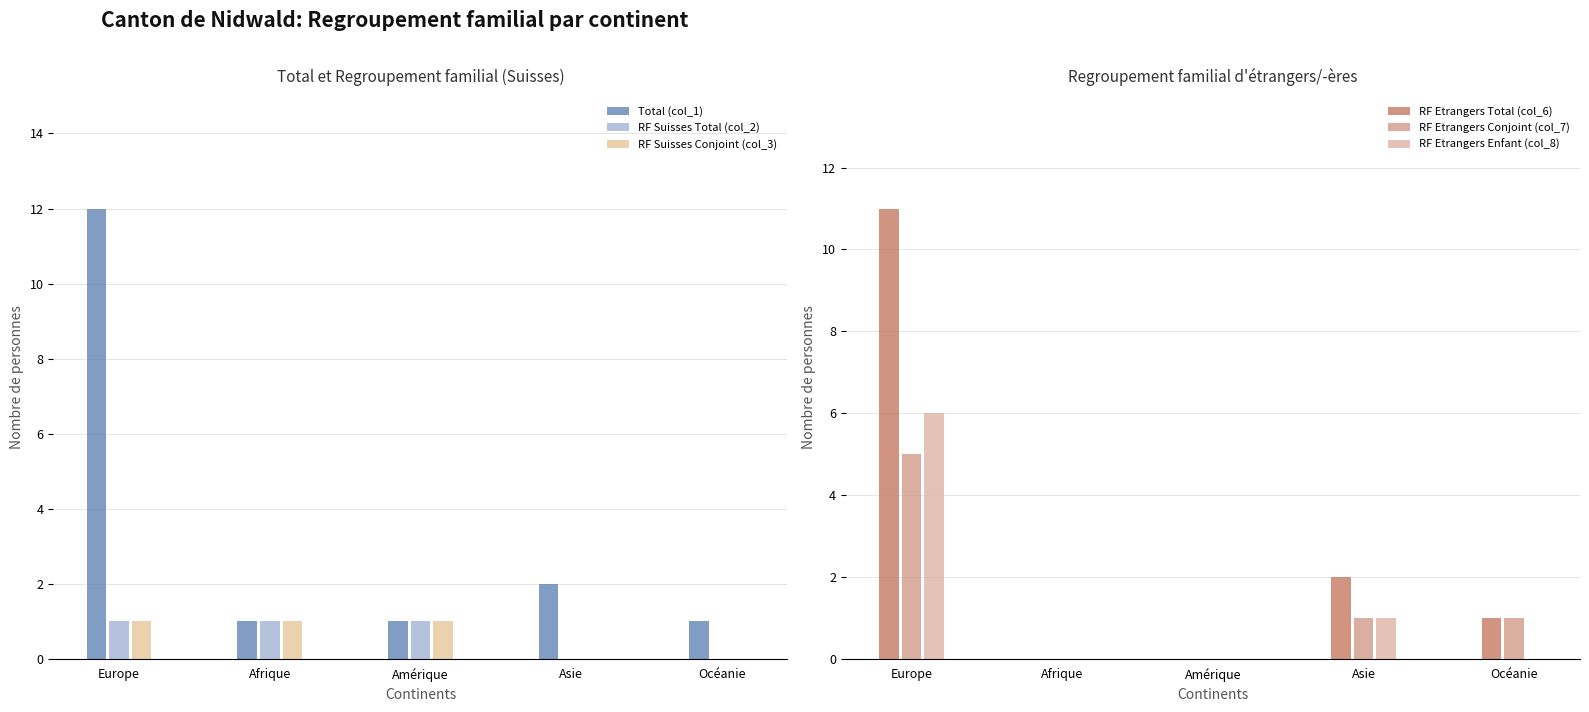

What is the difference between the highest and lowest values at Europe?

11